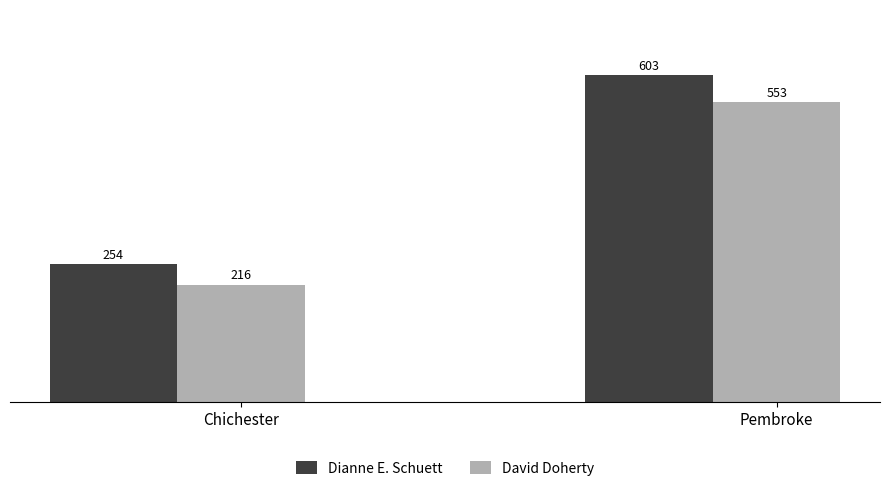

How many bars are there in each group?

2